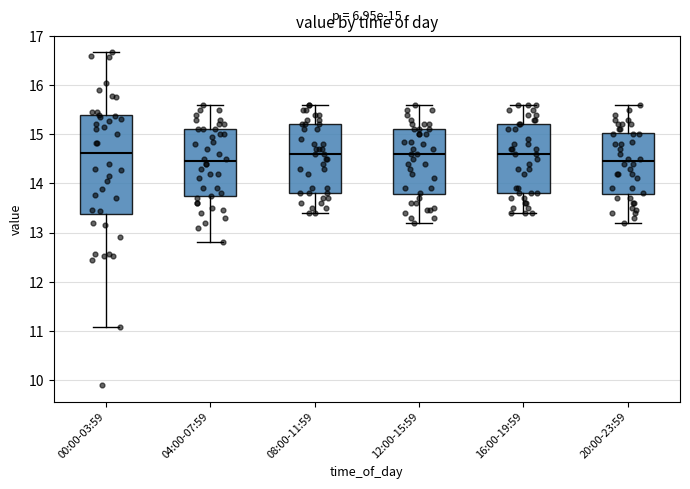

Which box is the tallest, from its lower edge to its upper edge?

00:00-03:59